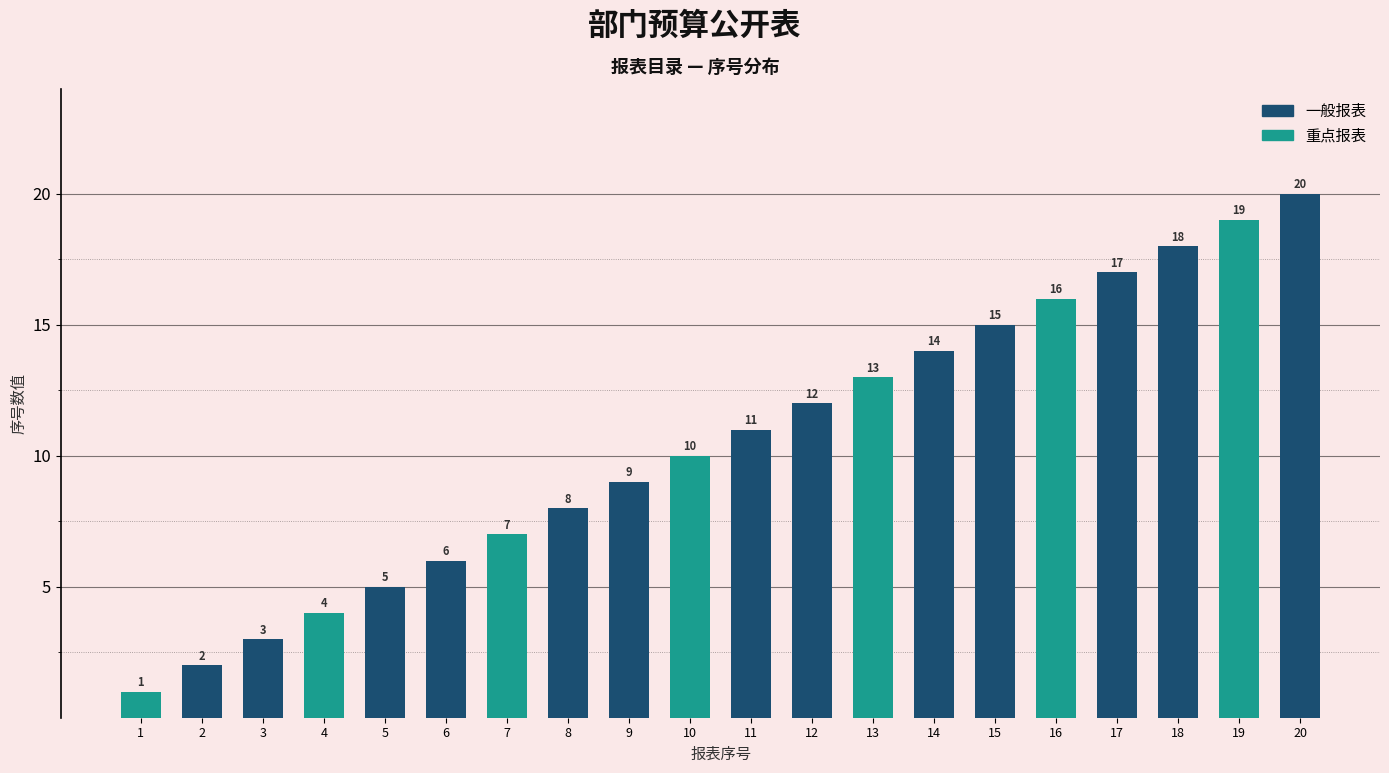

How many values are below 11?

10